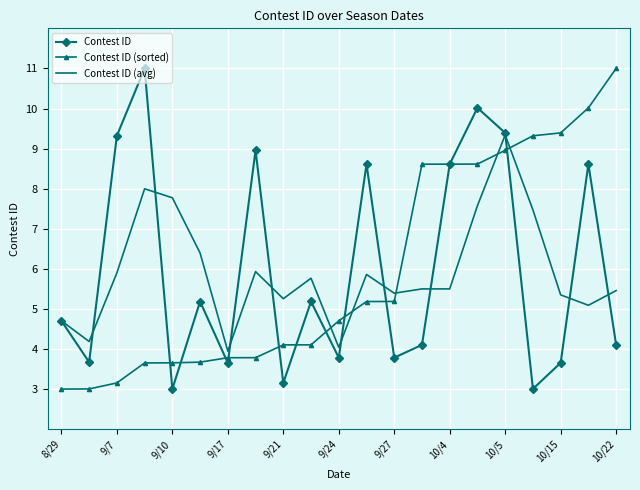

What is the smallest value displayed?

3.0